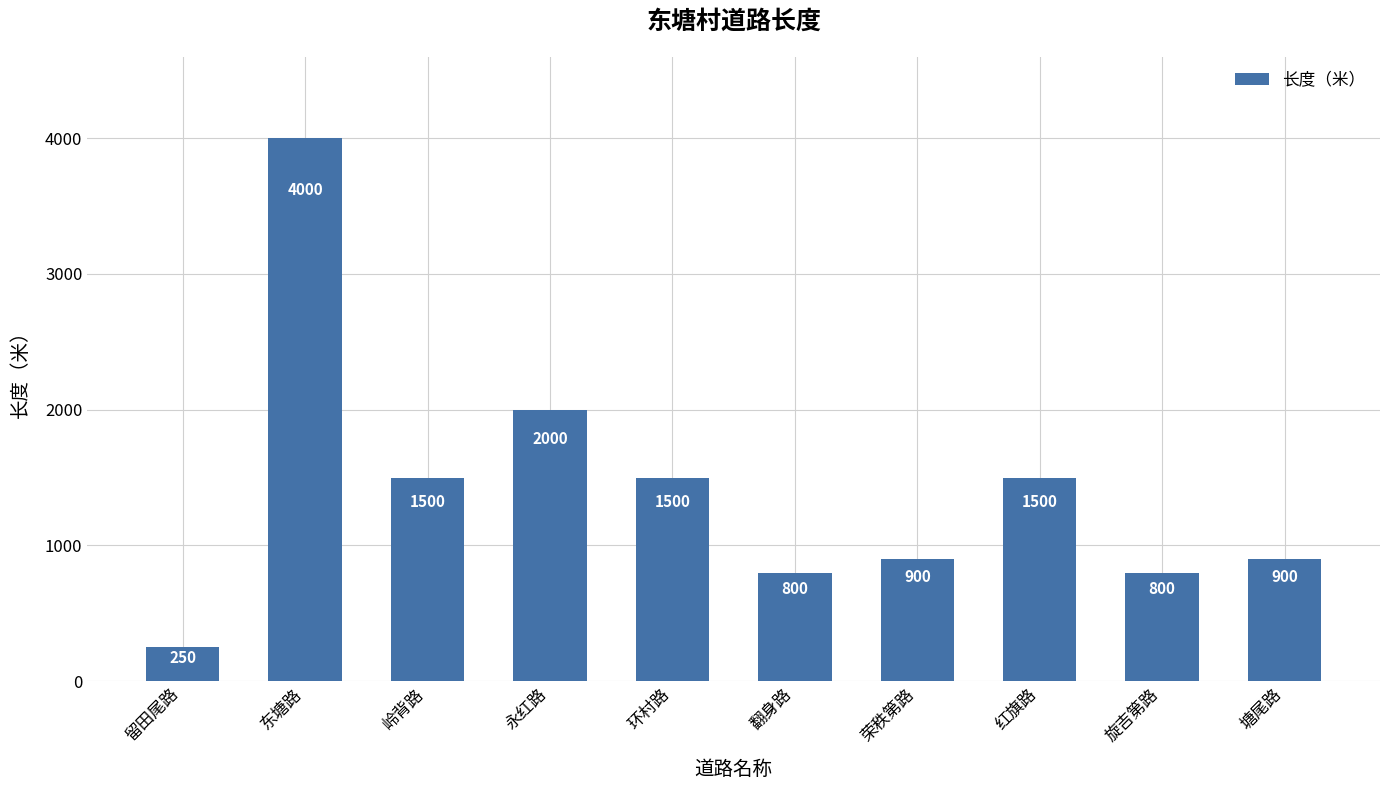

True or false: the data shows 2000 at 永红路.

True